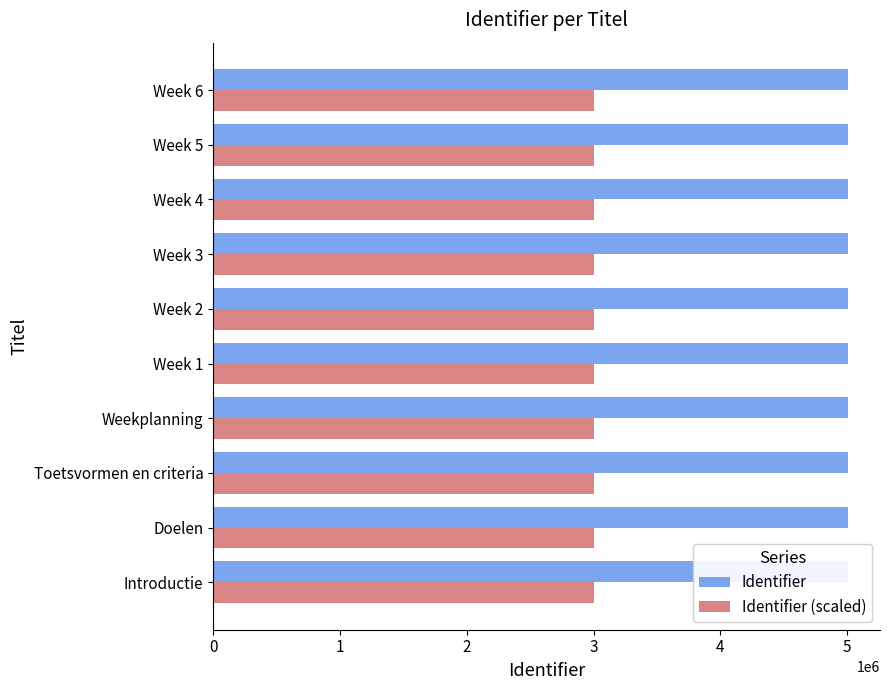

Reading right to left, transcribe all the data shown in this chart.

Identifier: 5008878	5008876	5008874	5008872	5008870	5008868	5008847	5008843	5008841	5008839
Identifier (scaled): 3005326	3005325	3005324	3005323	3005322	3005320	3005308	3005305	3005304	3005303